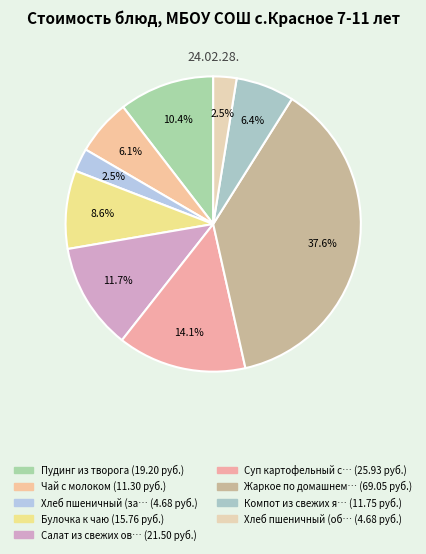

How many segments does this pie chart have?

9